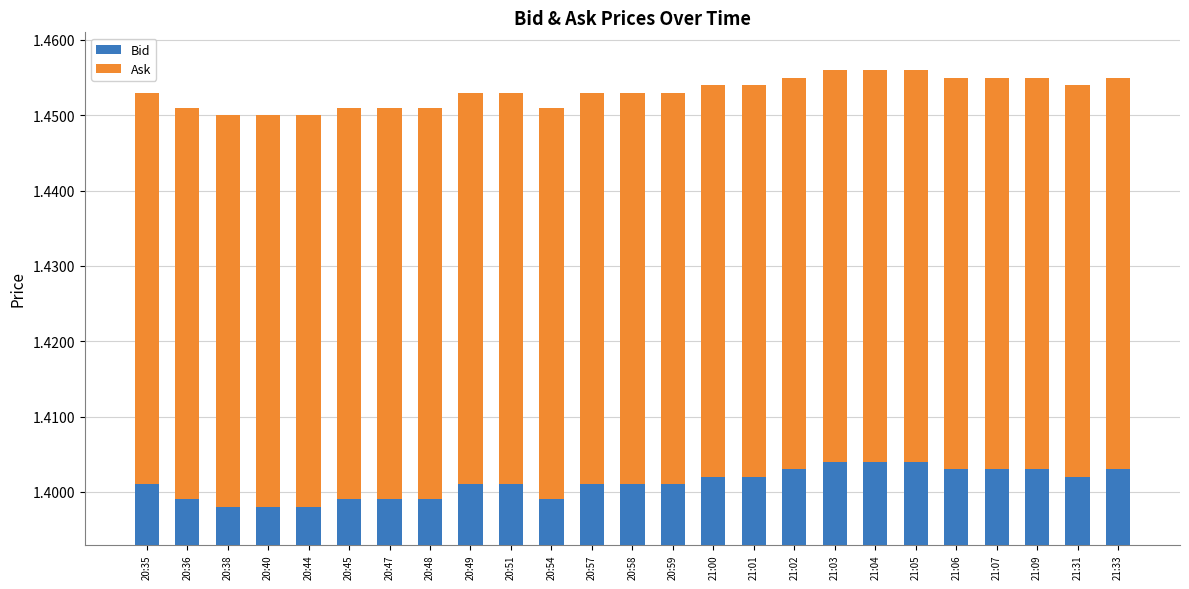

Count the Bid values in the range 1 to 2.

25